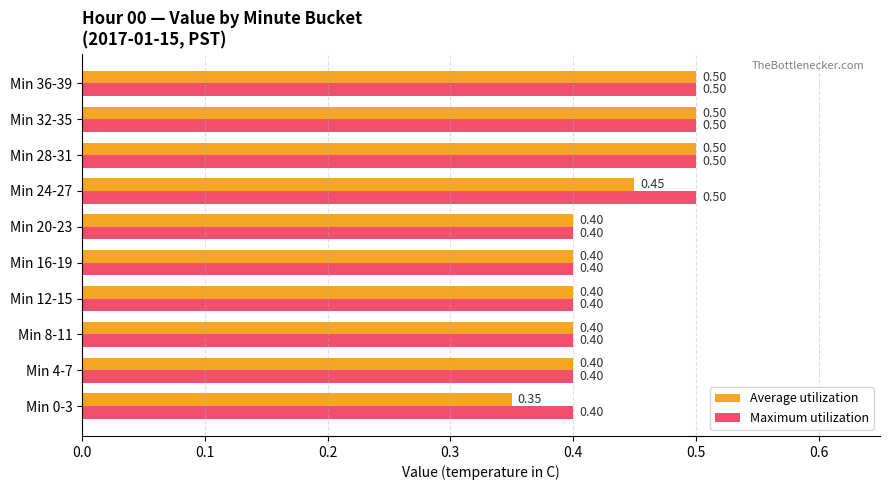

Which series has the widest spread of values?

Average utilization